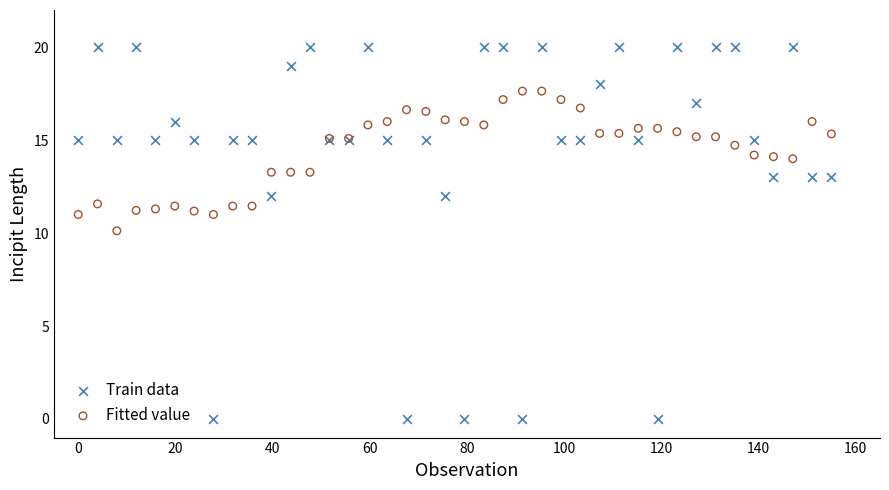

Which series reaches the minimum Y coordinate?

Train data